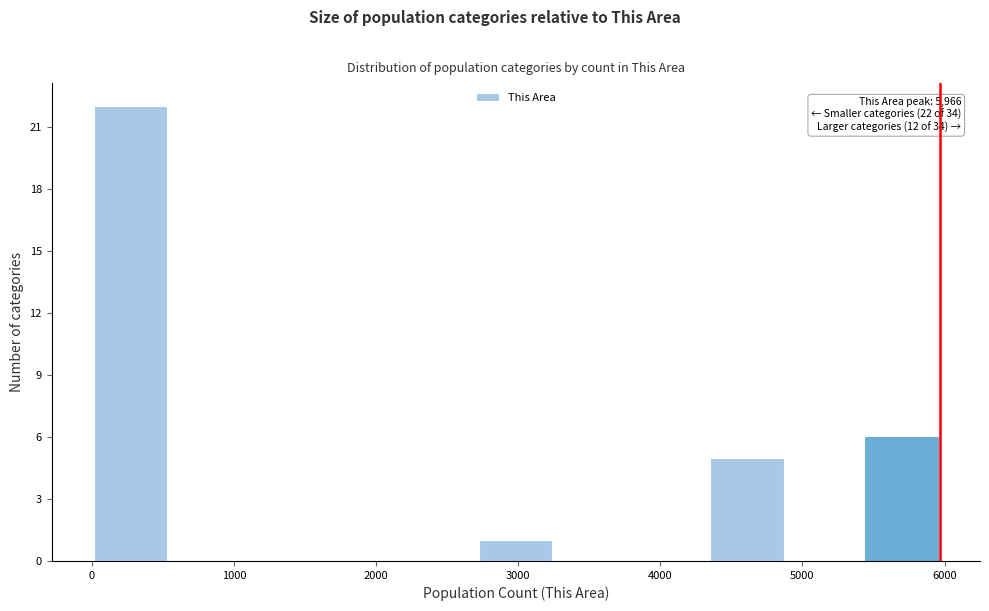

Over which range of the x-axis is the bar tallest?

0 to 500